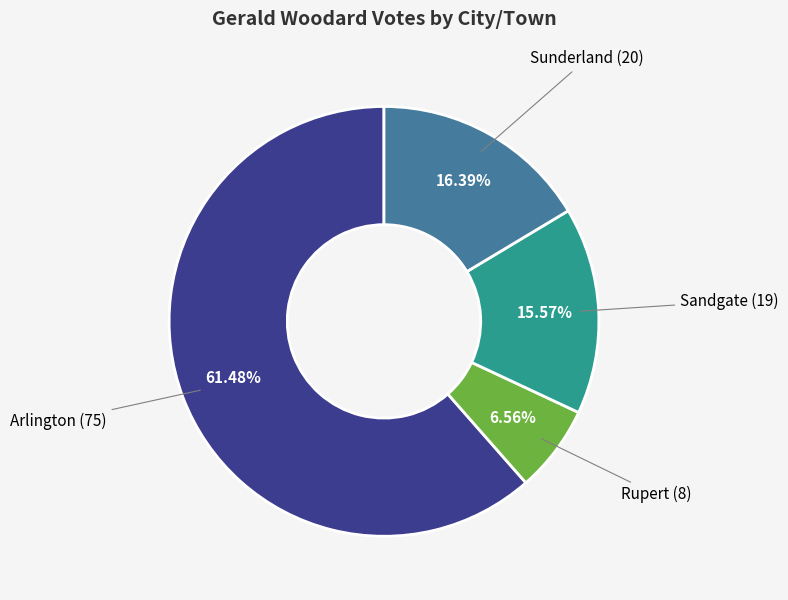

Is there a majority slice in this chart?

Yes